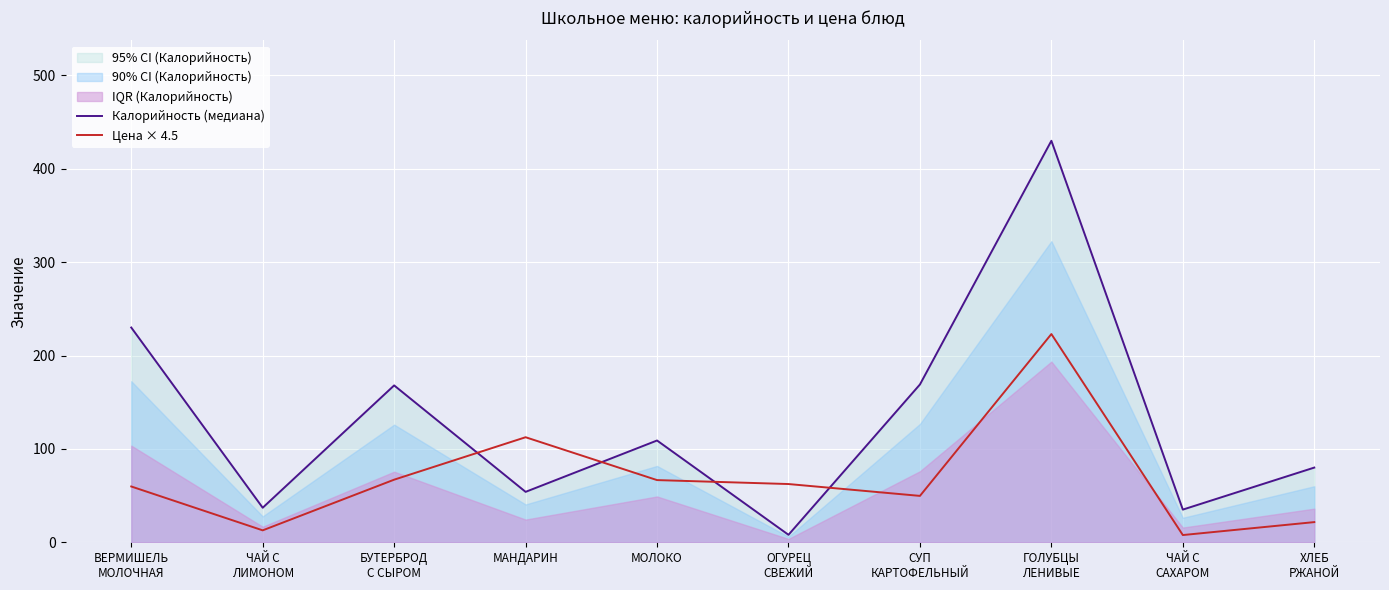

List the series in order of their overall mean, highest first.

Калорийность (медиана), Цена × 4.5